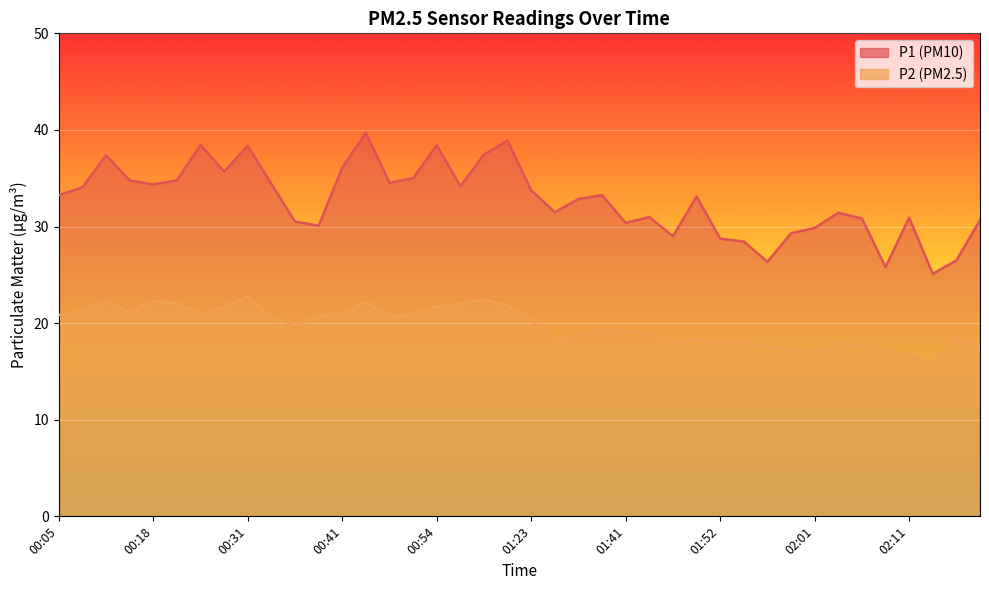

Reading left to right, what are all the values shown in this chart?

P1: 33.2	34.0	37.4	34.8	34.4	34.8	38.5	35.7	38.4	34.4	30.5	30.1	36.1	39.7	34.5	35.0	38.4	34.2	37.5	38.9	33.8	31.5	32.9	33.2	30.4	31.0	29.0	33.1	28.8	28.4	26.4	29.3	29.9	31.4	30.8	25.8	30.9	25.1	26.5	30.7
P2: 20.9	21.2	22.3	21.2	22.3	22.1	20.9	21.7	22.7	20.6	19.8	20.8	20.9	22.2	20.7	20.9	21.7	22.0	22.5	21.8	20.3	18.1	18.9	19.3	19.1	19.0	18.1	18.4	18.0	18.0	17.6	17.3	17.0	17.9	17.8	17.1	16.8	15.6	18.7	17.7